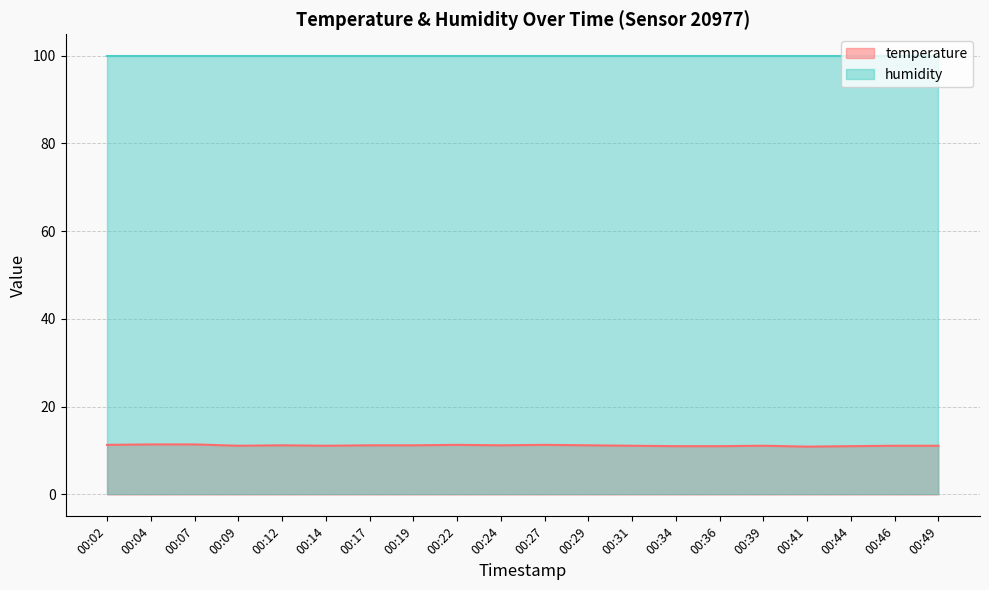

True or false: the data shows 2.3 at 00:27.

False